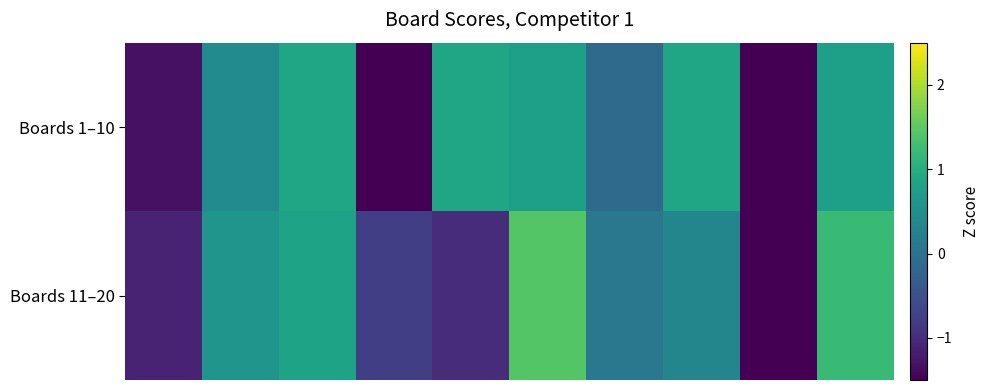

Reading left to right, extract all data points from this chart.

Boards 1–10: -1.3	0.4	0.9	-1.5	0.9	0.8	-0.1	0.9	-1.5	0.8
Boards 11–20: -1.1	0.6	0.8	-0.8	-1.0	1.4	0.1	0.3	-1.6	1.2